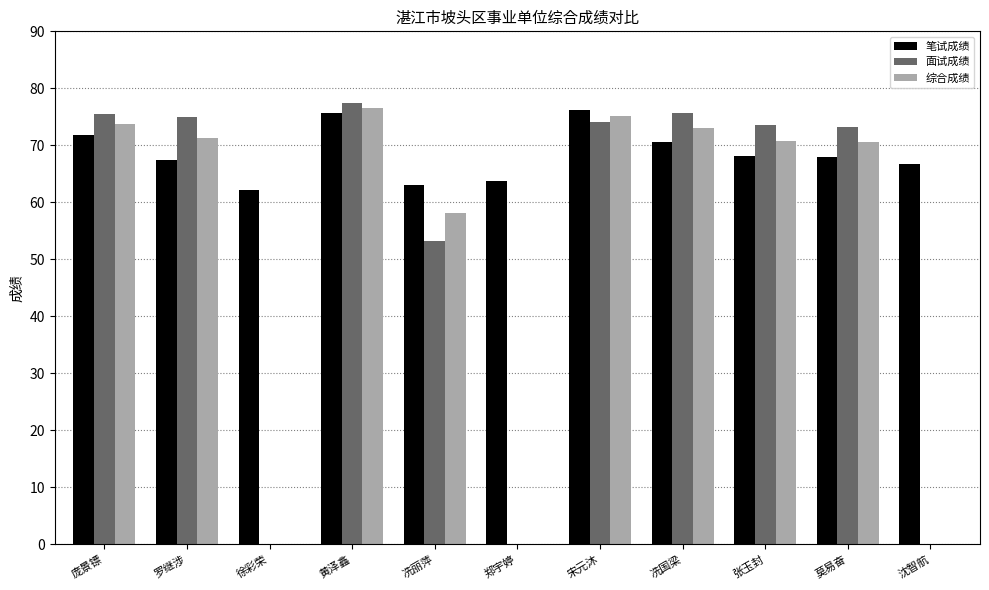

What is the approximate value of 笔试成绩 at 沈智航?

66.7